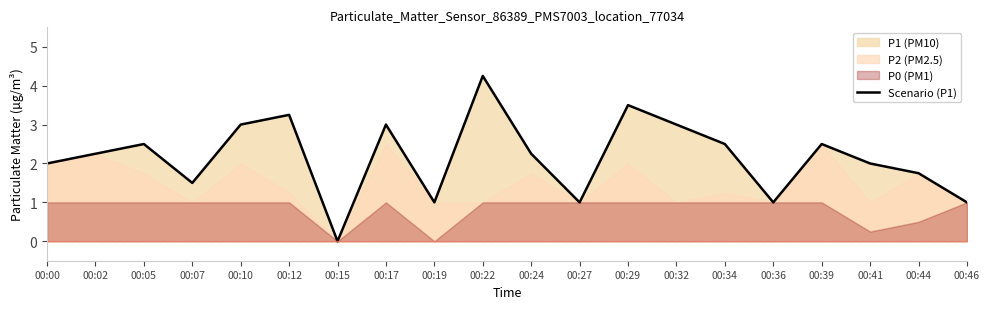

How many positive values are there?

19